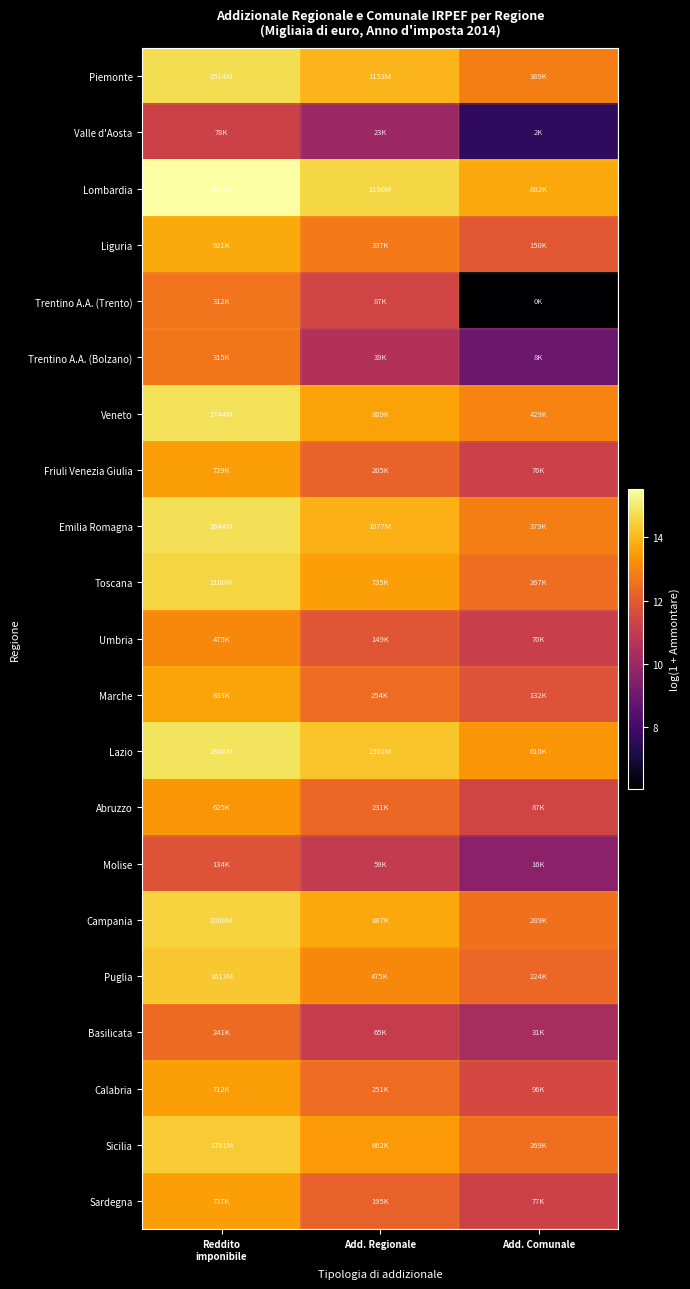

What is the difference between the highest and lowest values at Add. Regionale?

4.5